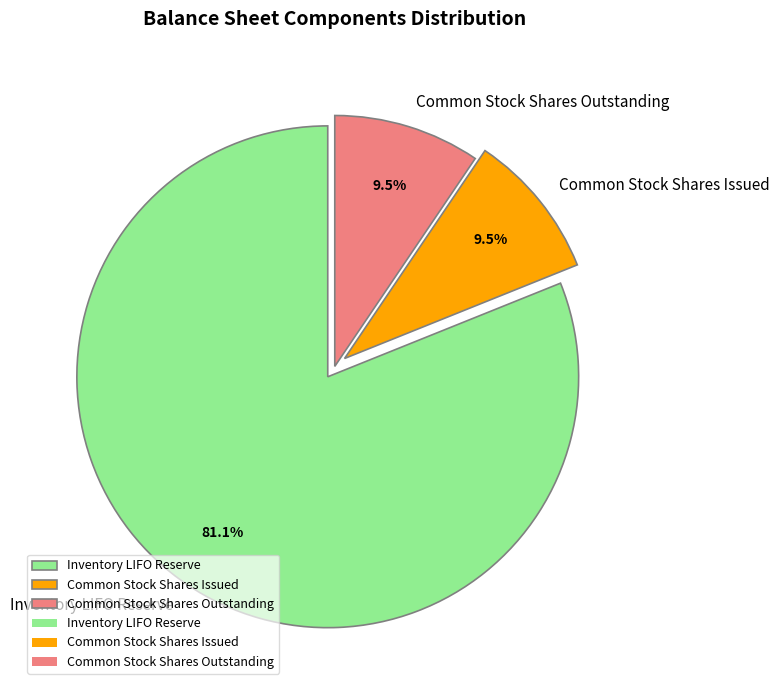

Is Inventory LIFO Reserve the majority of the pie?

Yes